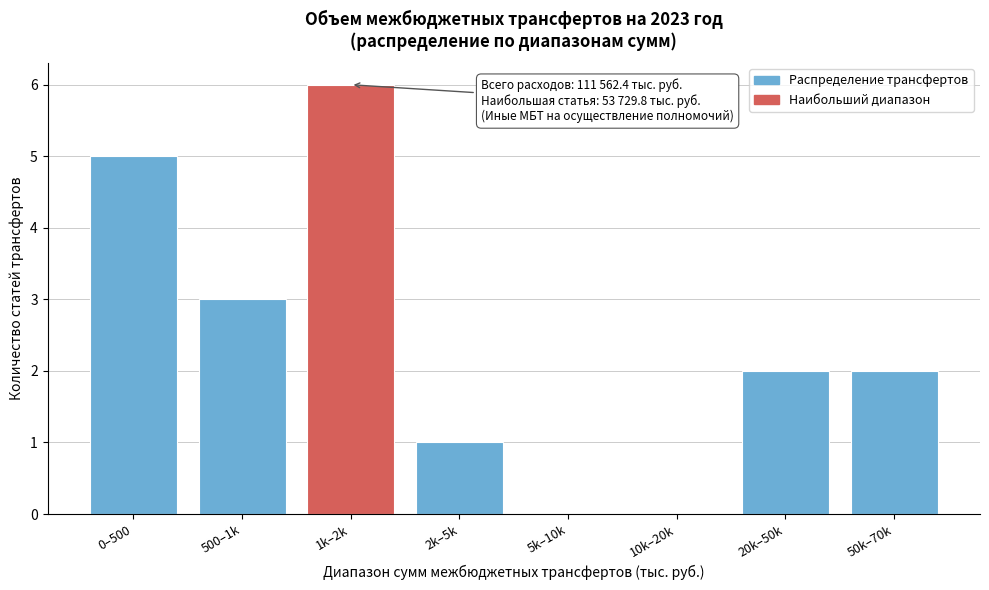

What is the sum of all values?

19